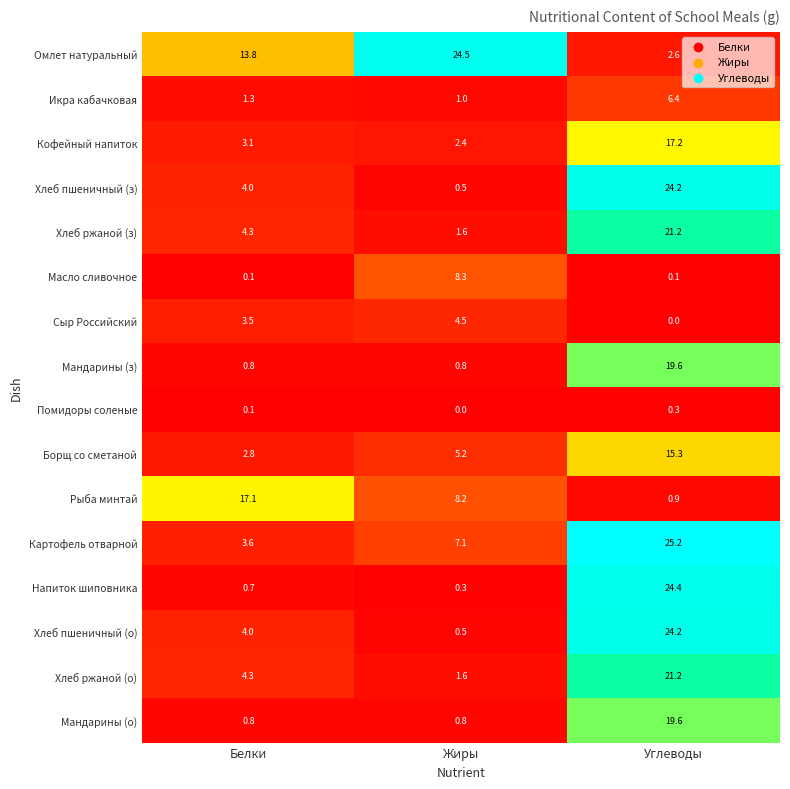

The value of Борщ со сметаной at Белки is 2.8. True or false?

True